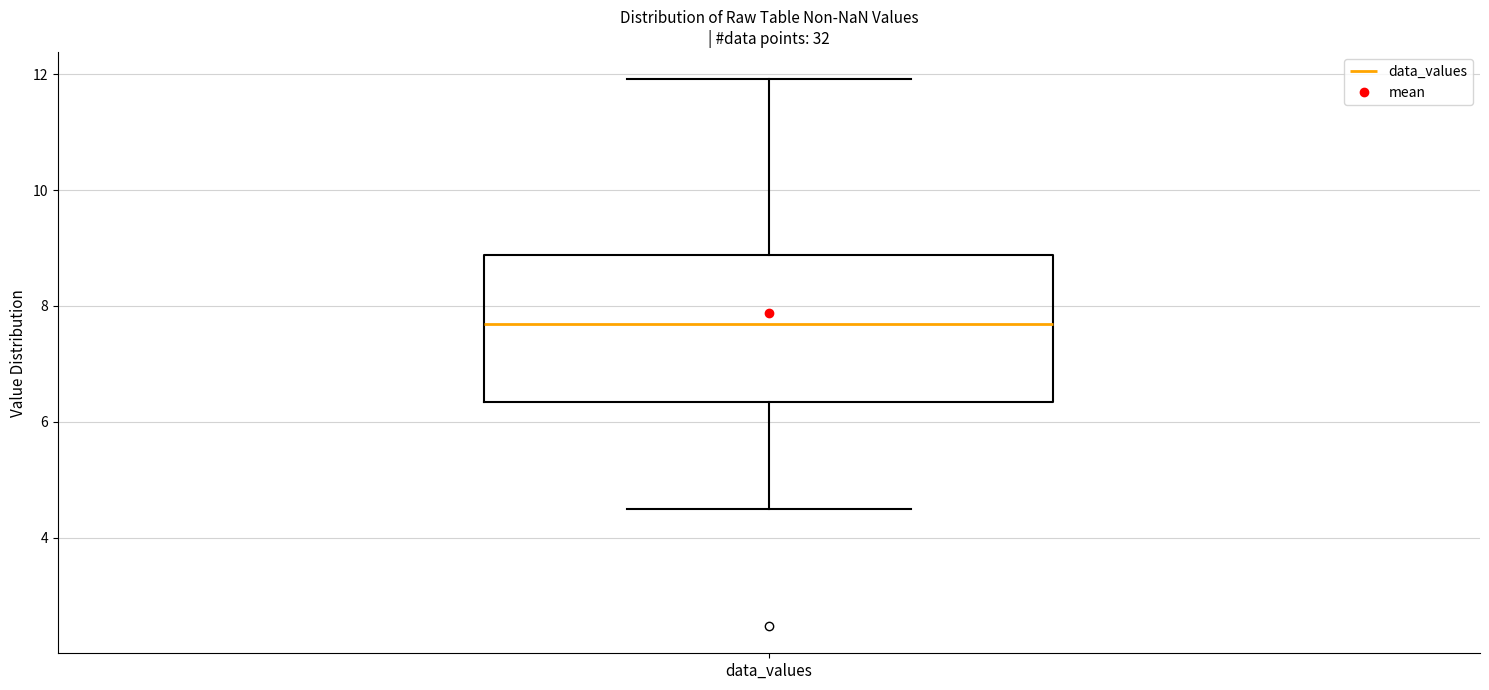

Transcribe this box plot: give where the median line is, the range the box spans, and where the two whiskers end, as read against the y-axis. The values are not printed on the chart, so give them approximately, as read against the axis.

median 7.6, box 6.4 to 8.8, whiskers 4.4 to 12.0